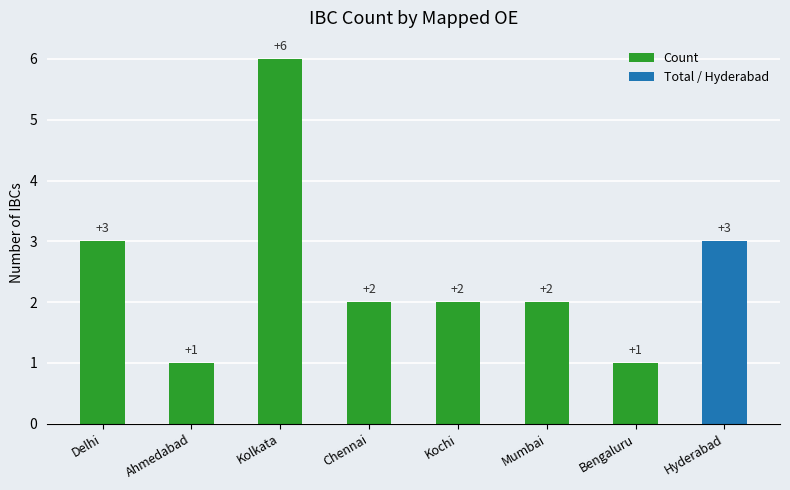

Does the chart contain stacked bars?

No